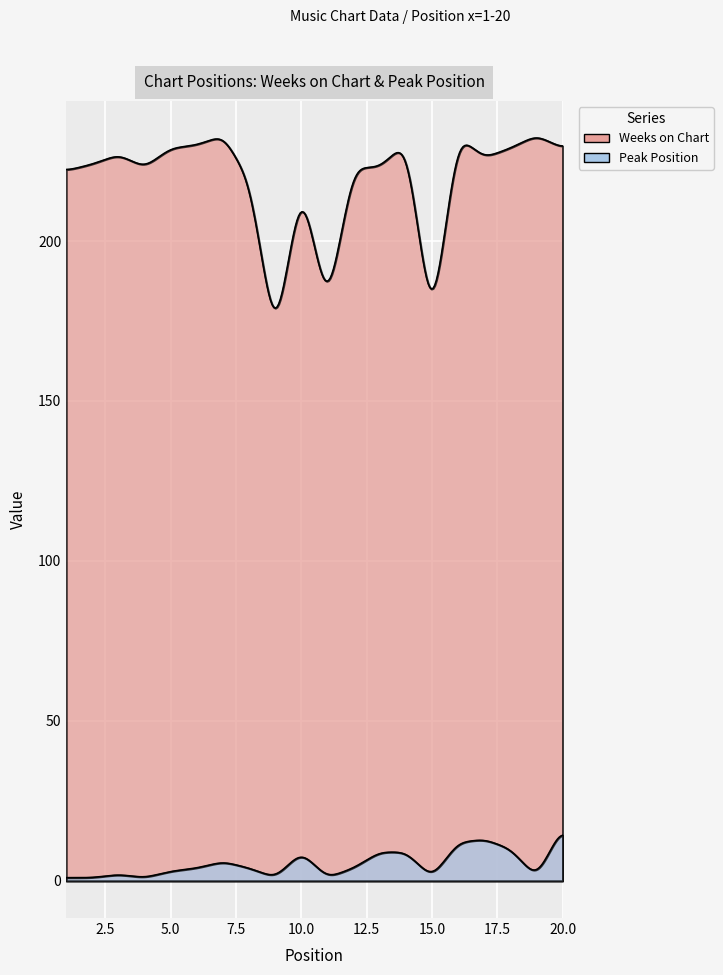

In Weeks on Chart, how many points are lower than both neighbors (excluding endpoints)?

5